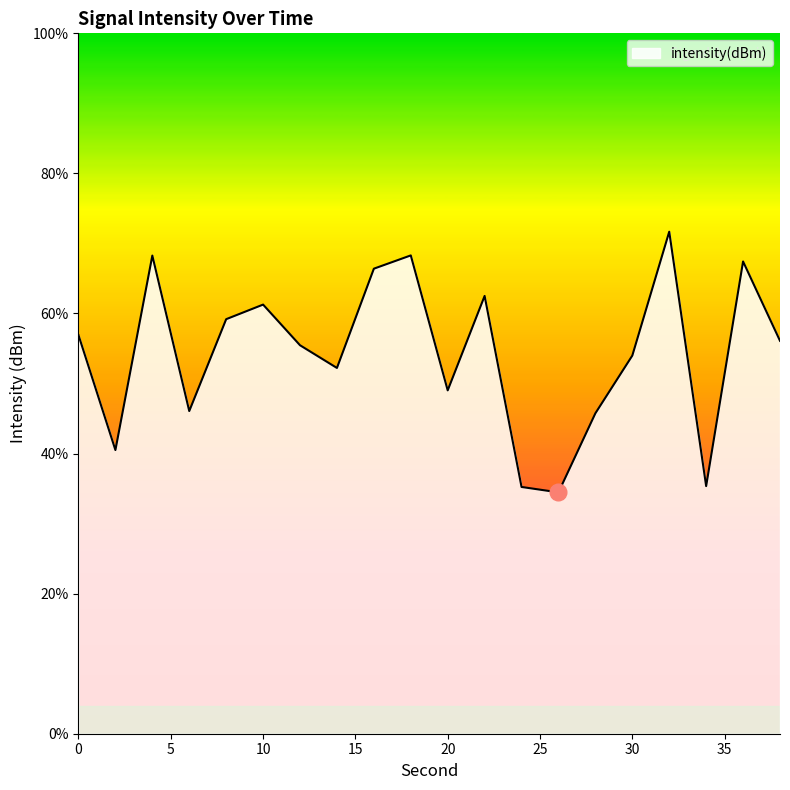

What is the greatest value displayed?

71.7